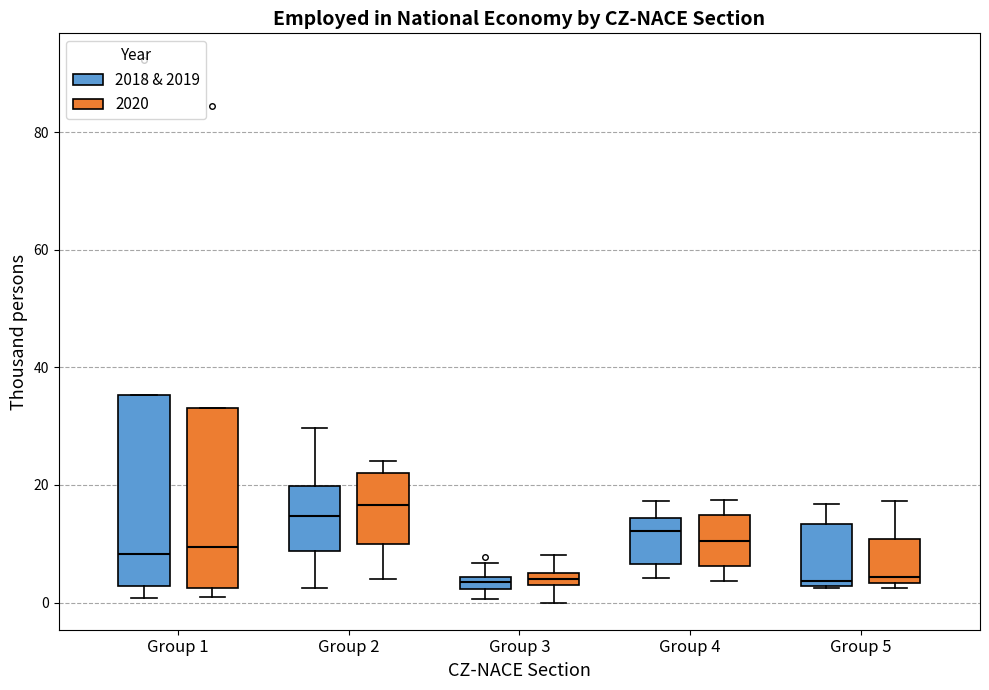

Where is the lower edge of the box for Group 1 (2018 & 2019) on the y-axis? The values are not printed on the chart, so give them approximately, as read against the axis.

2